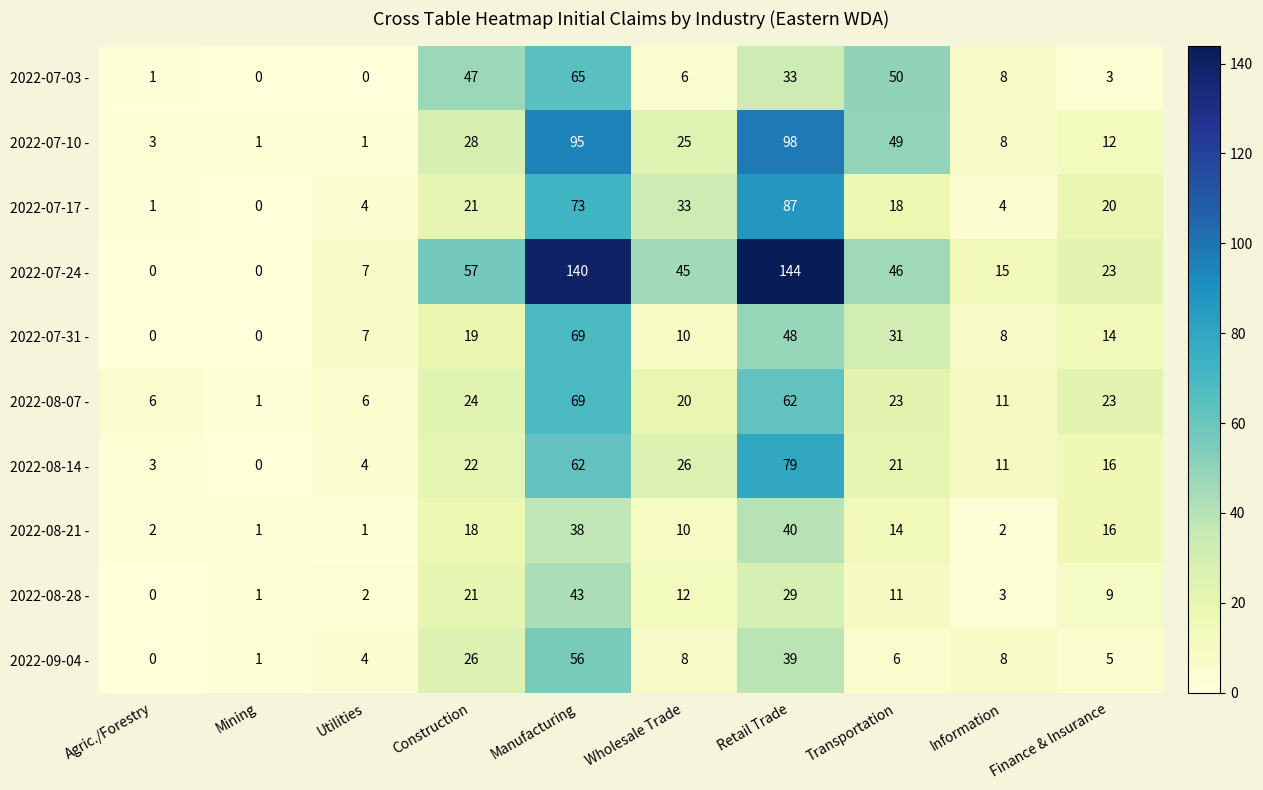

Count the number of categories in the chart.

10